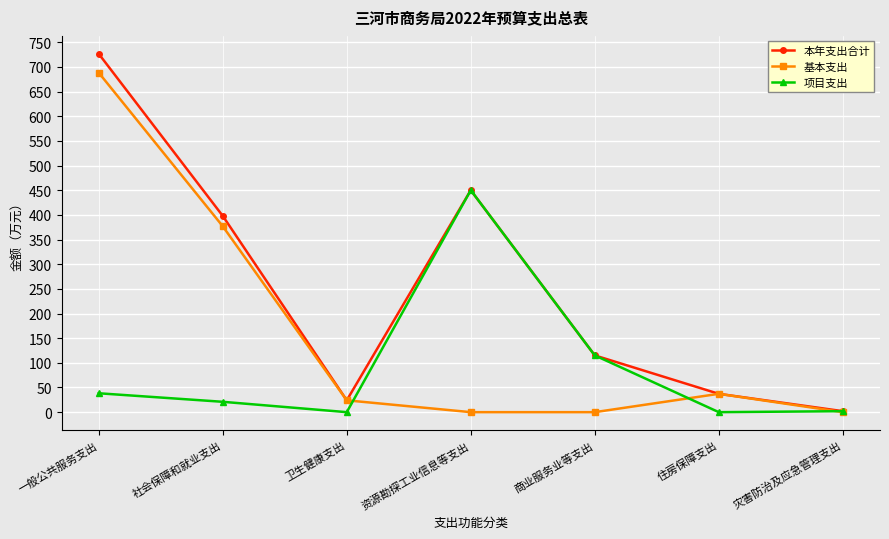

What is the value of the 基本支出 point at the 6th from the left?

37.2